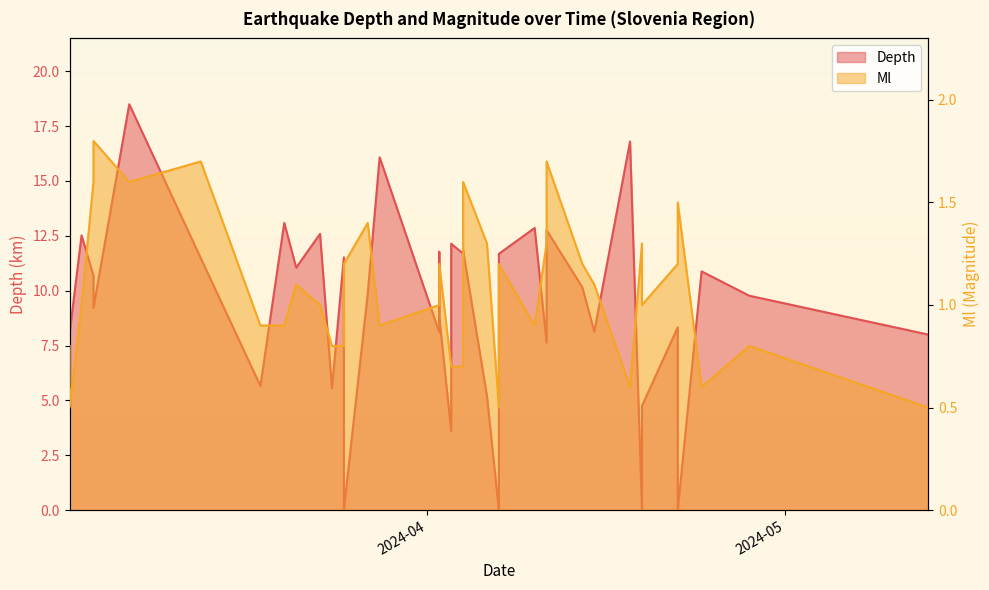

At 2024-04-04, list the series in order from largest to smallest.

Depth, Ml